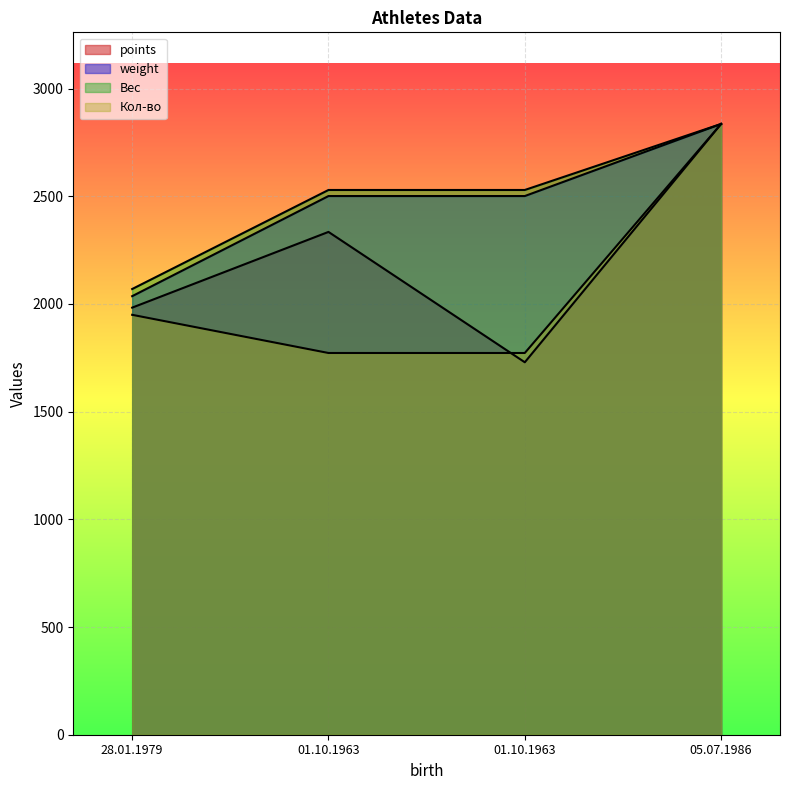

What is the sum of all weight values?

9873.7